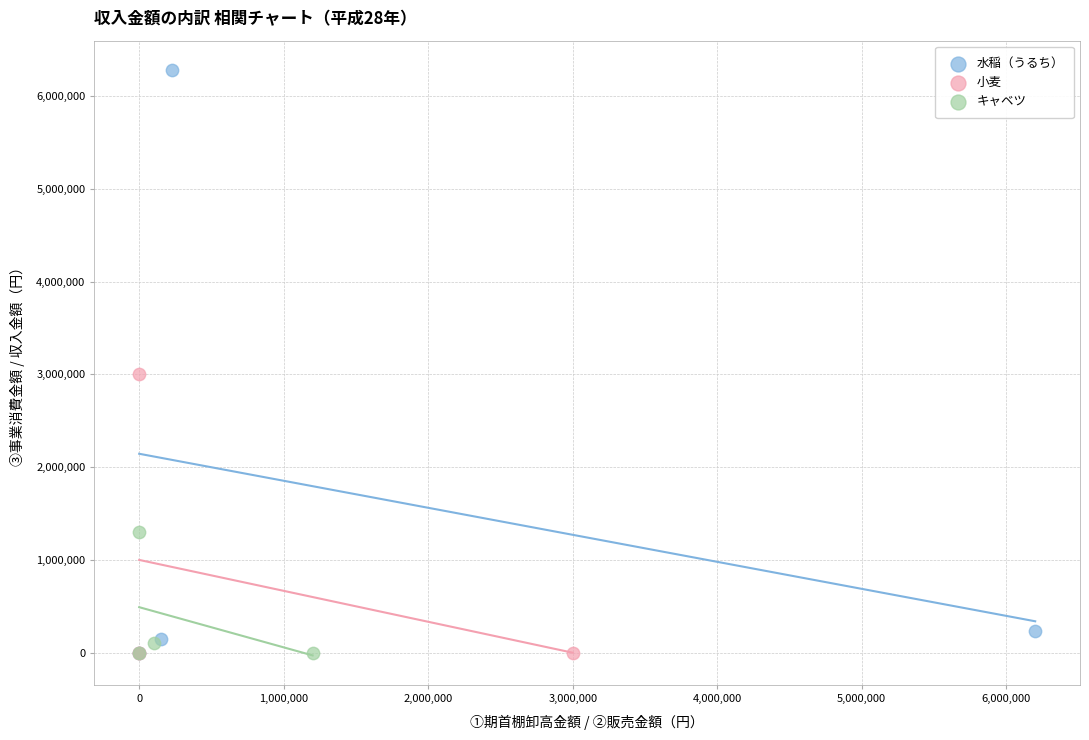

Which series has the widest spread of Y values?

水稲（うるち）